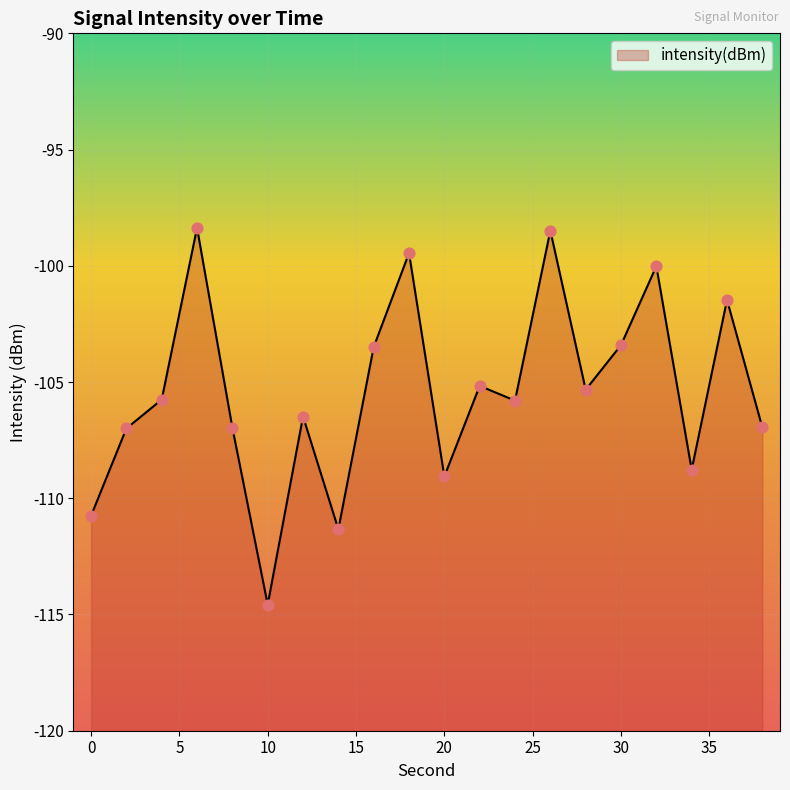

What is the change in value from 16 to 24?

-2.3